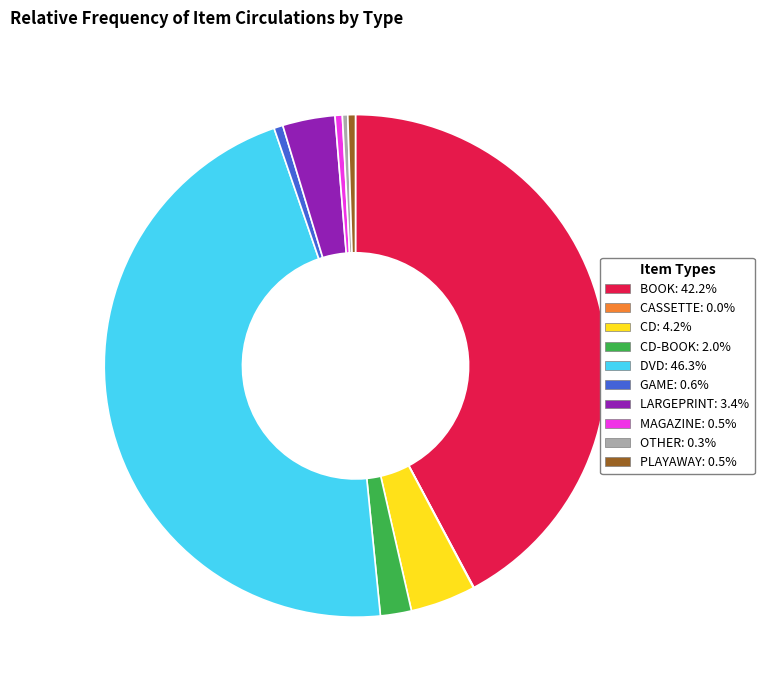

Does any single category account for the majority?

No